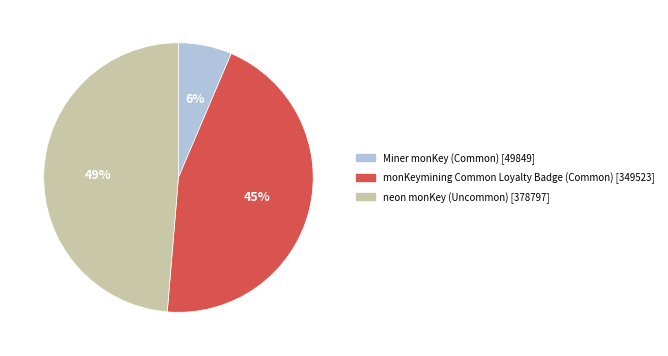

True or false: Miner monKey (Common) accounts for 6% of the total.

True